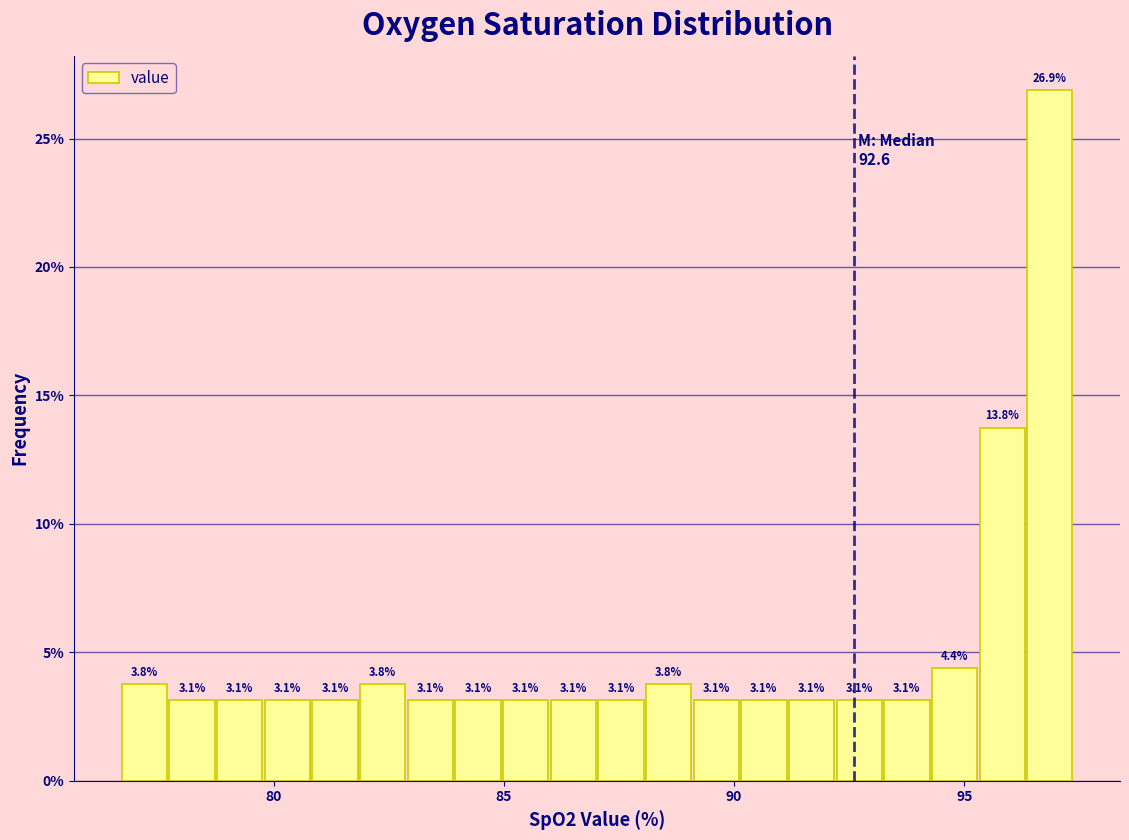

Read against the x-axis, roughly where is the centre of the tallest bar?

97.0